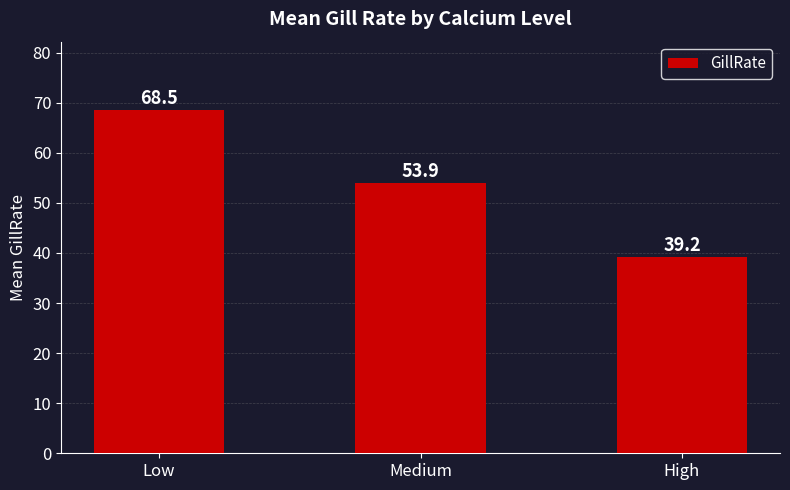

How many bars are there in total?

3